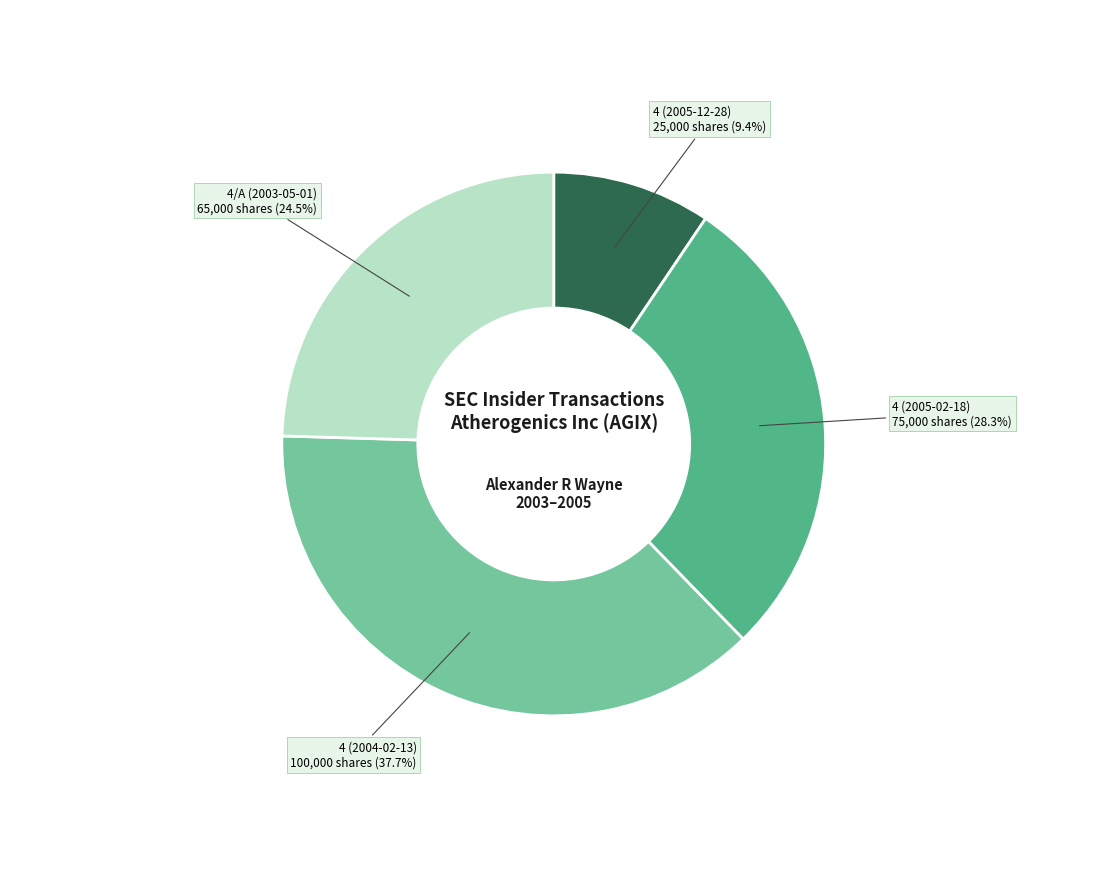

Is there a majority slice in this chart?

No